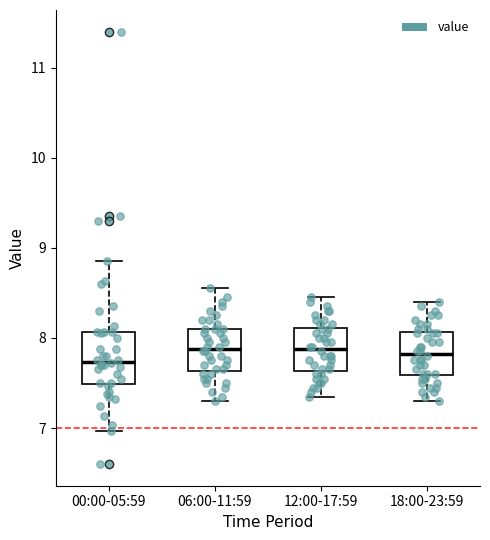

Reading left to right, read every box against the y-axis: the position of its median line, the range the box covers, and the ends of its whiskers. The values are not printed on the chart, so give them approximately, as read against the axis.

00:00-05:59: median 7.7, box 7.5 to 8.1, whiskers 7.0 to 8.9
06:00-11:59: median 7.9, box 7.6 to 8.1, whiskers 7.3 to 8.6
12:00-17:59: median 7.9, box 7.6 to 8.1, whiskers 7.4 to 8.5
18:00-23:59: median 7.8, box 7.6 to 8.1, whiskers 7.3 to 8.4